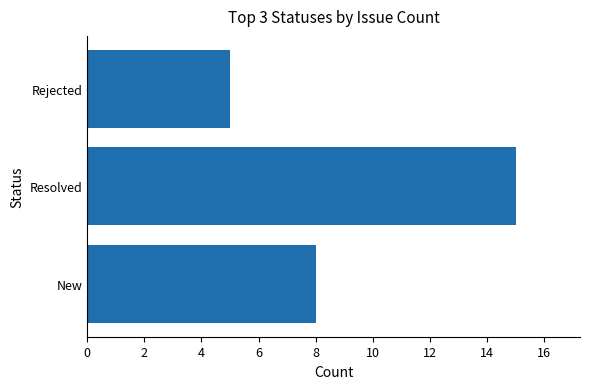

Rank the categories by value from highest to lowest.

Resolved, New, Rejected